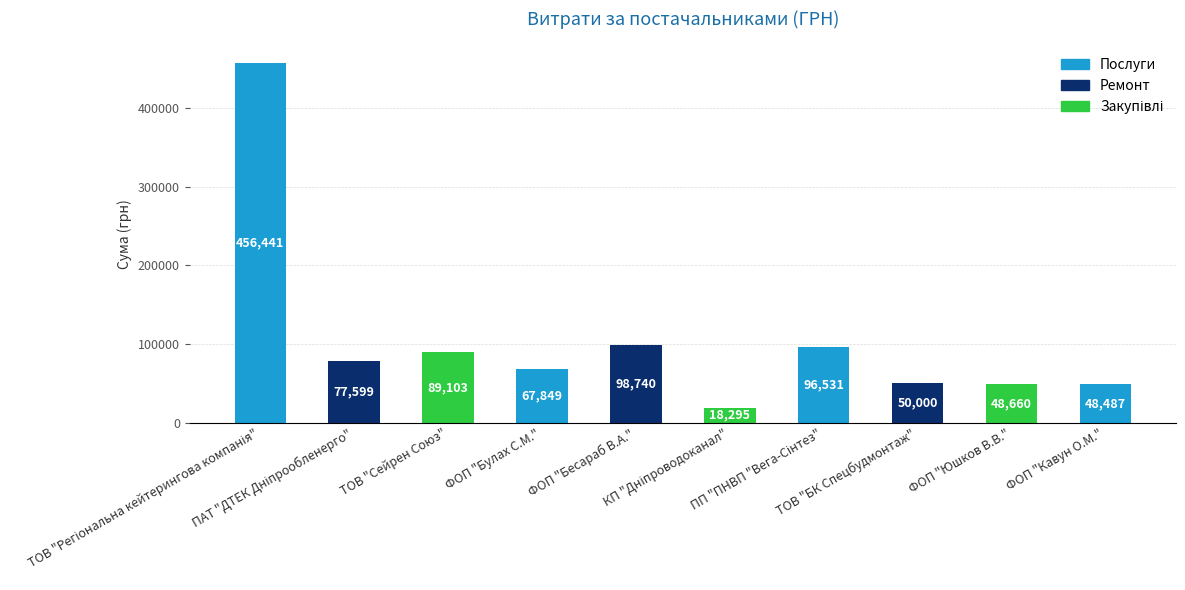

Does the chart contain stacked bars?

No